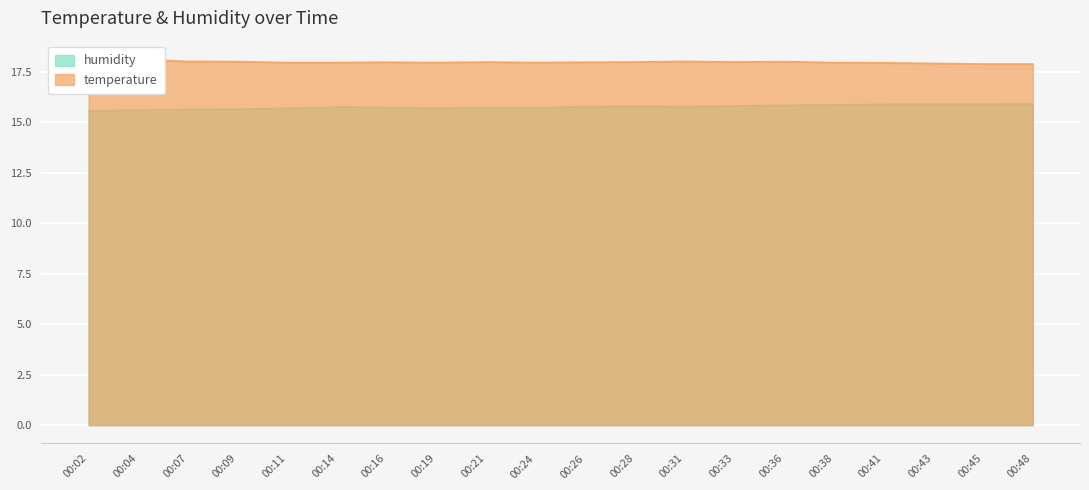

True or false: humidity has more than 1 points higher than both neighbors.

True